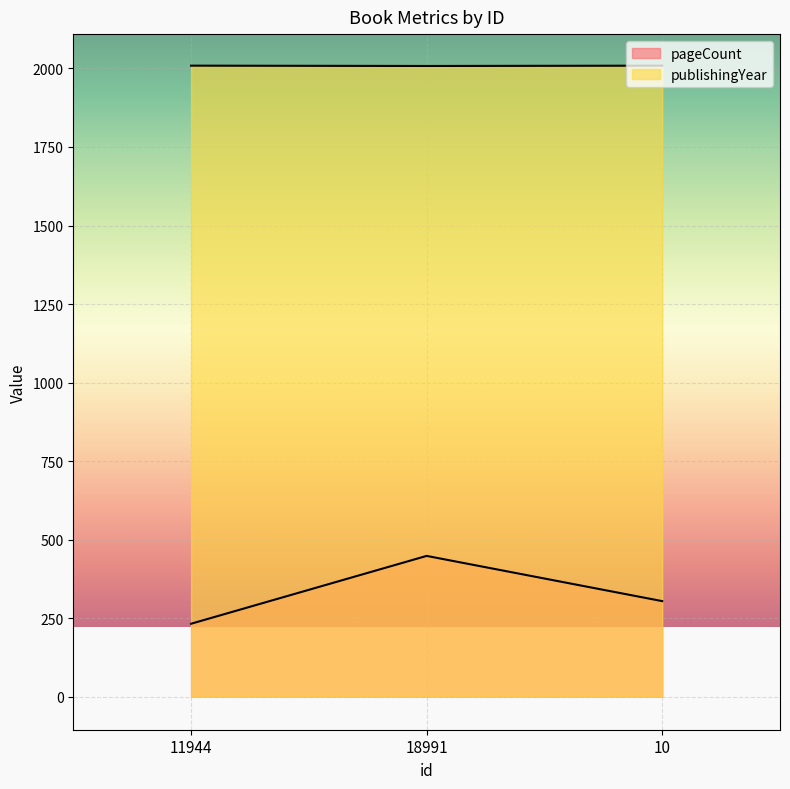

What is the difference between the second highest and minimum values in the publishingYear series?

1